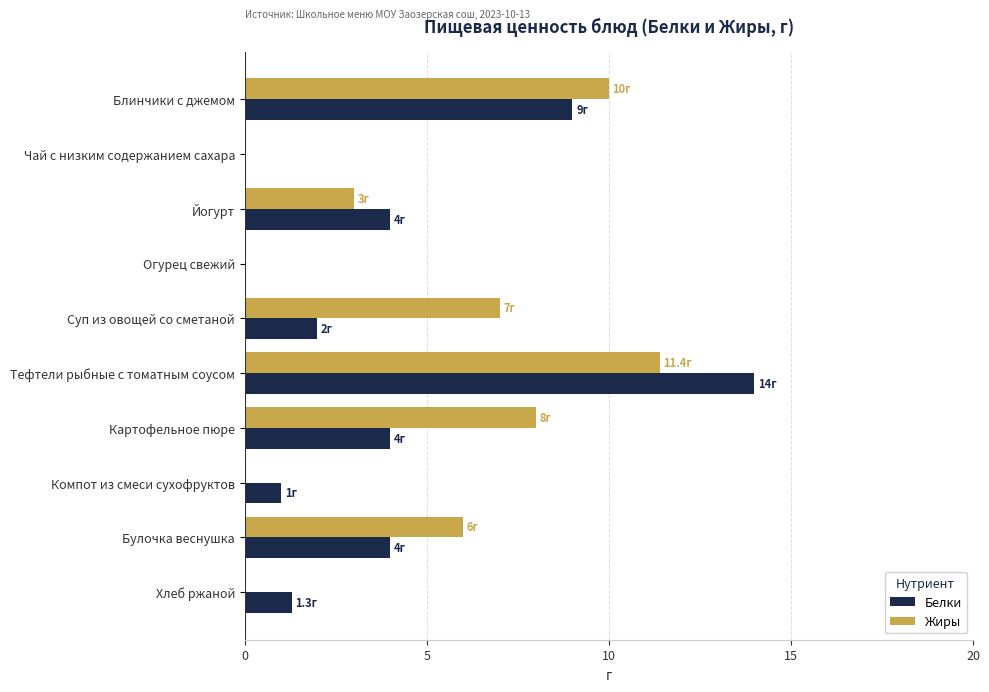

What is the sum of all Жиры values?

45.4